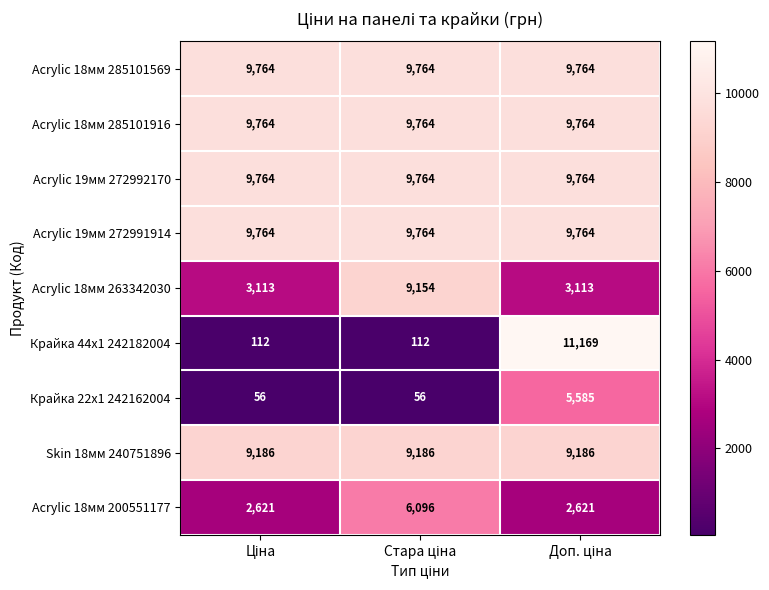

At how many categories does at least one series exceed 2076?

3